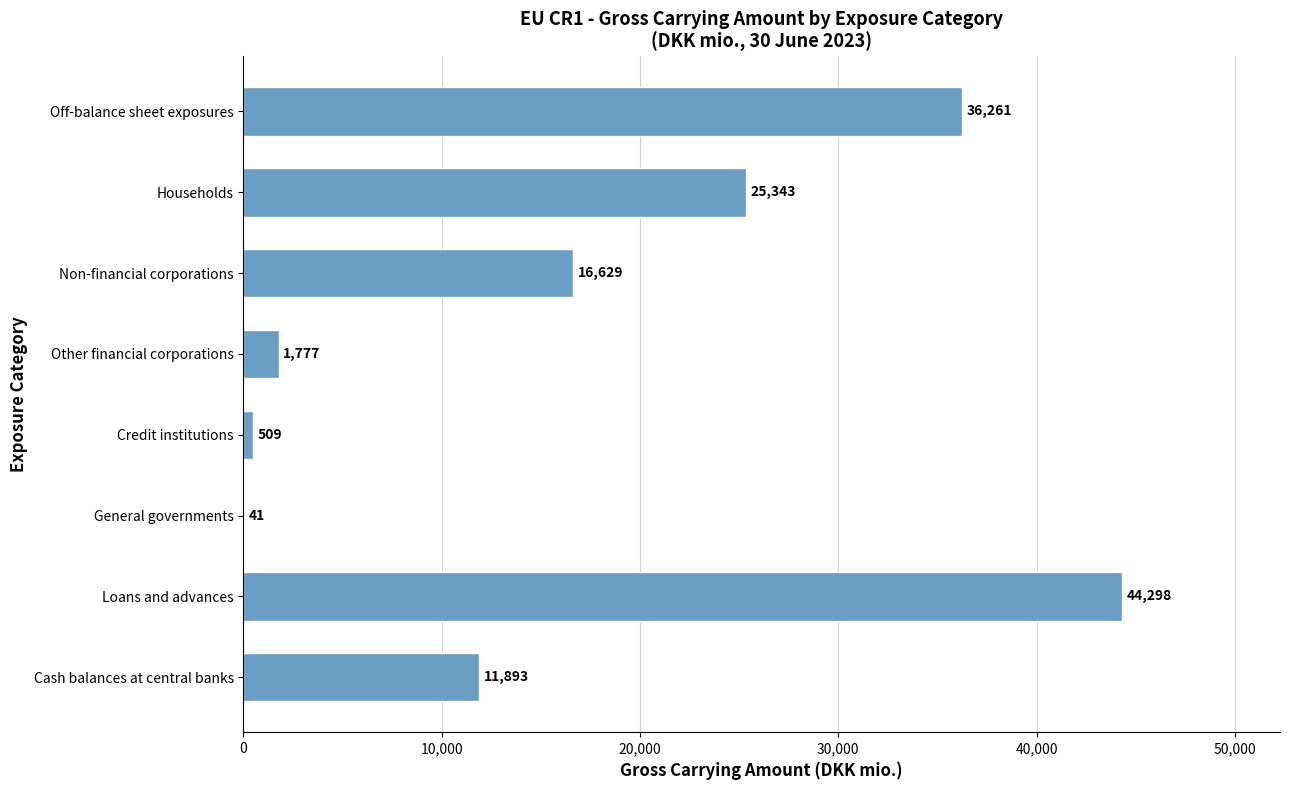

Which has a higher value, Loans and advances or General governments?

Loans and advances